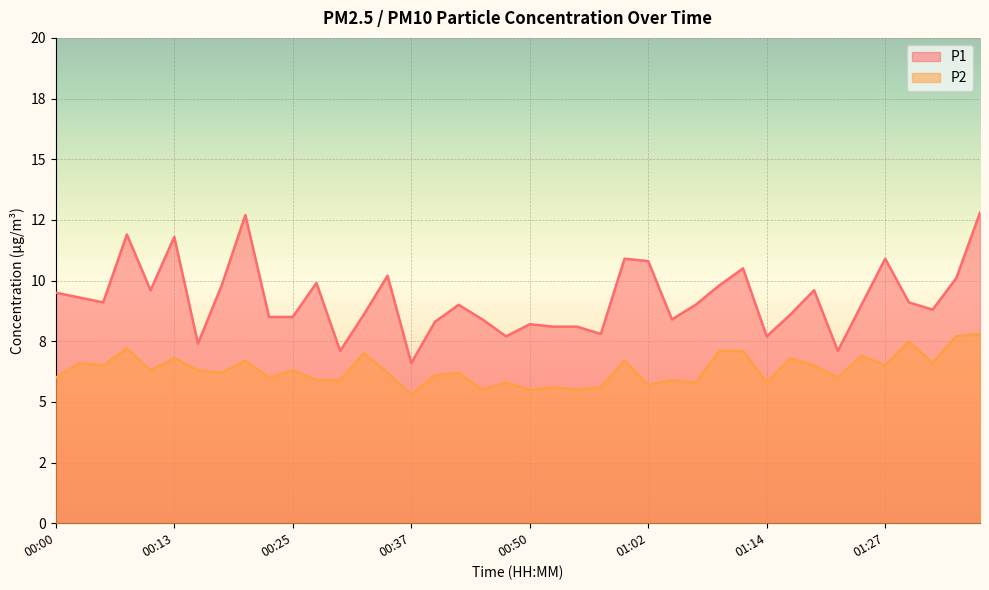

Between 01:04 and 01:09, which series saw the biggest shift?

P1